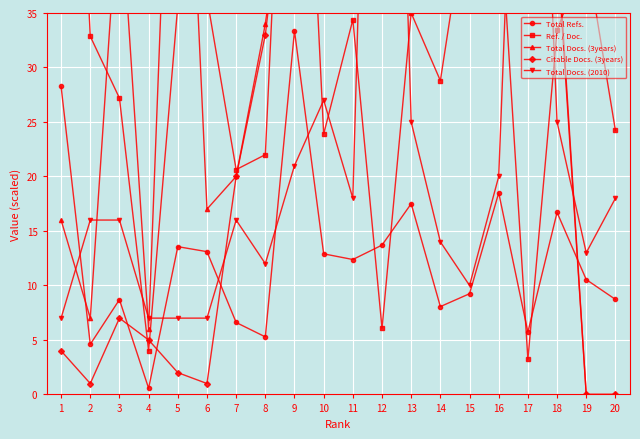

How many lines are shown in the chart?

5